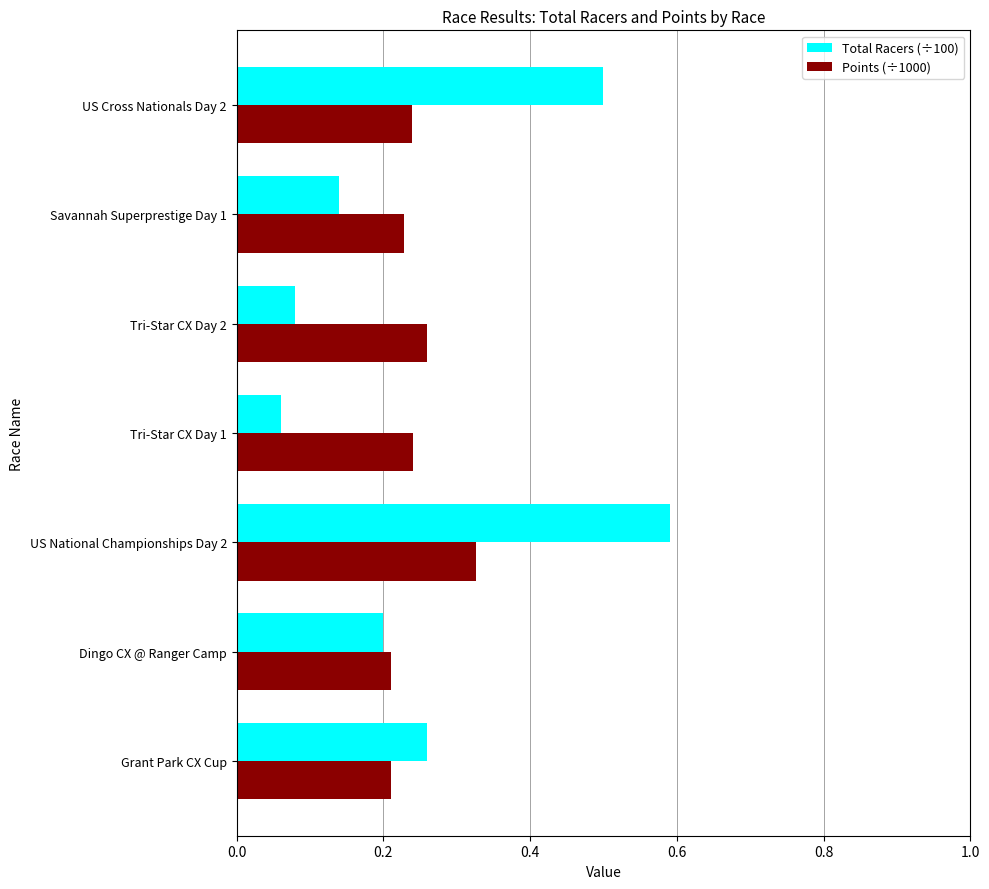

What is the difference between the maximum and minimum values in the Total Racers (÷100) series?

0.5